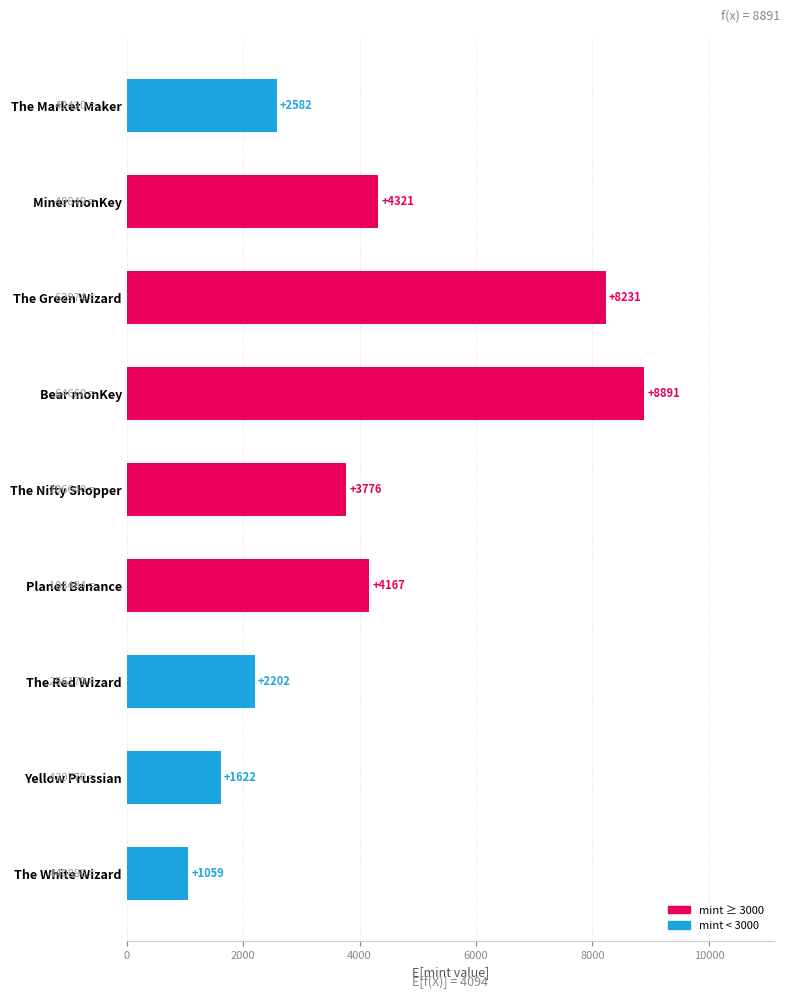

Where is the data nearest to the value 4975?

Miner monKey